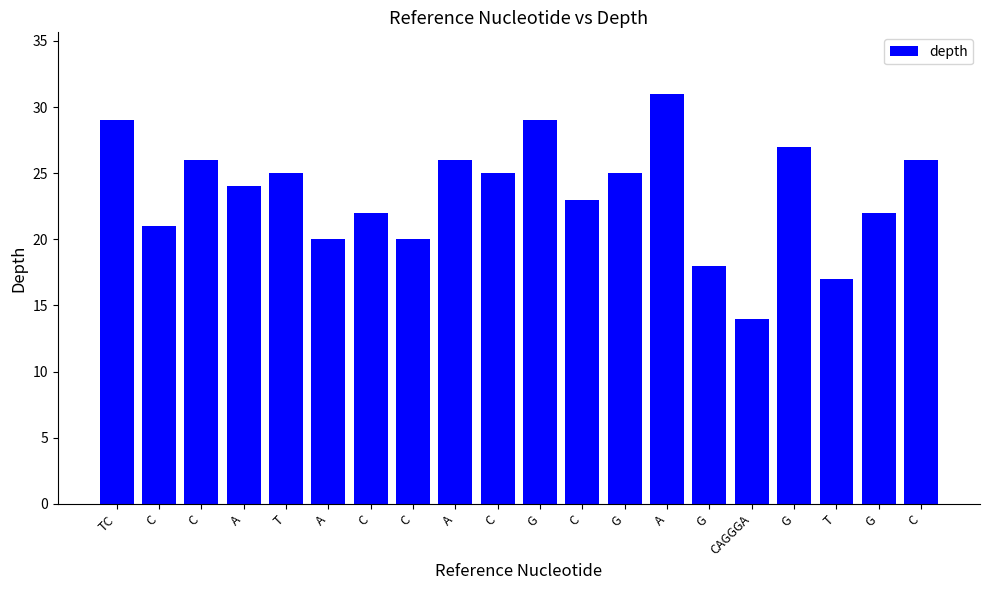

The value at TC is 29. True or false?

True